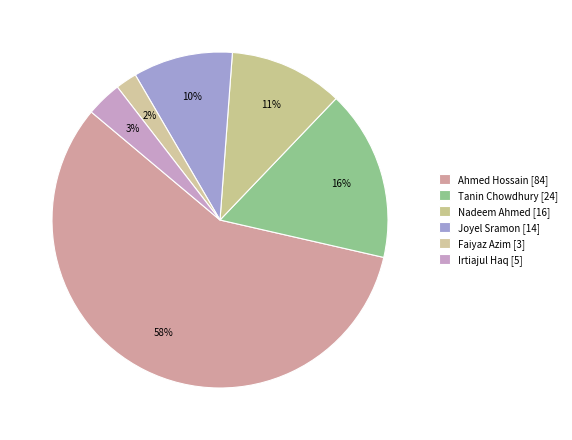

Which slice is the largest?

Ahmed Hossain